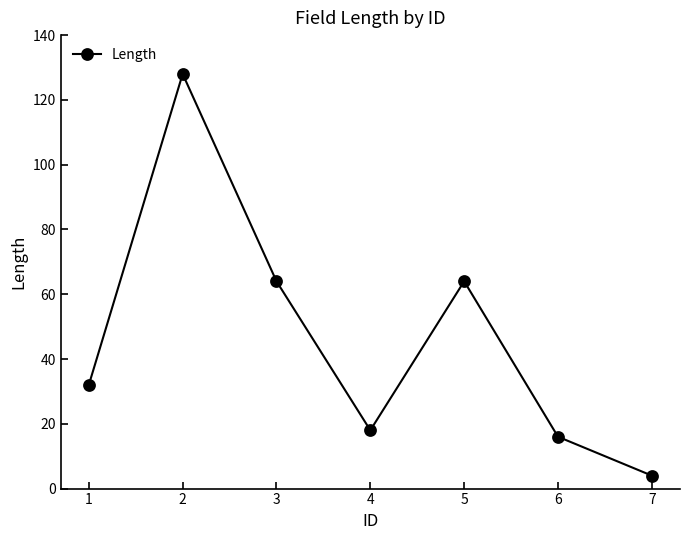

What is the change in value from 5 to 7?

-60